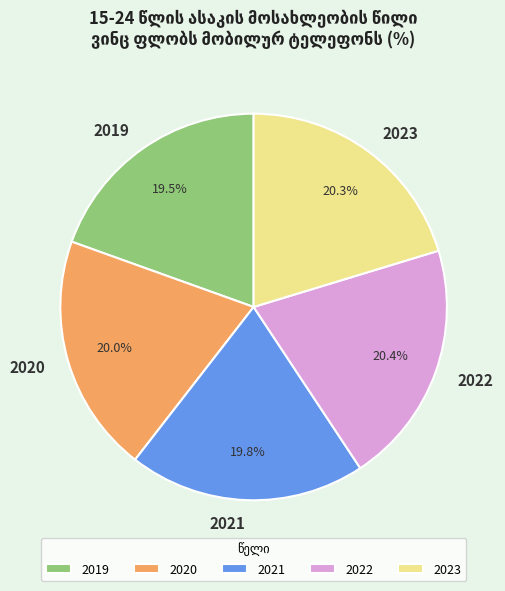

What percentage is NOT represented by 2020?

80.0%